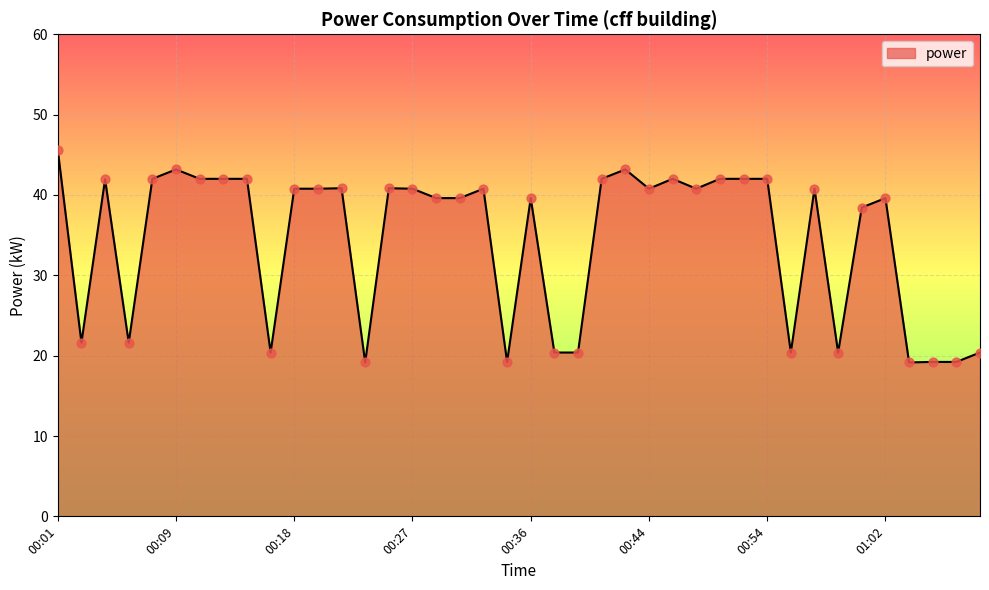

What is the minimum value shown in the chart?

19.2